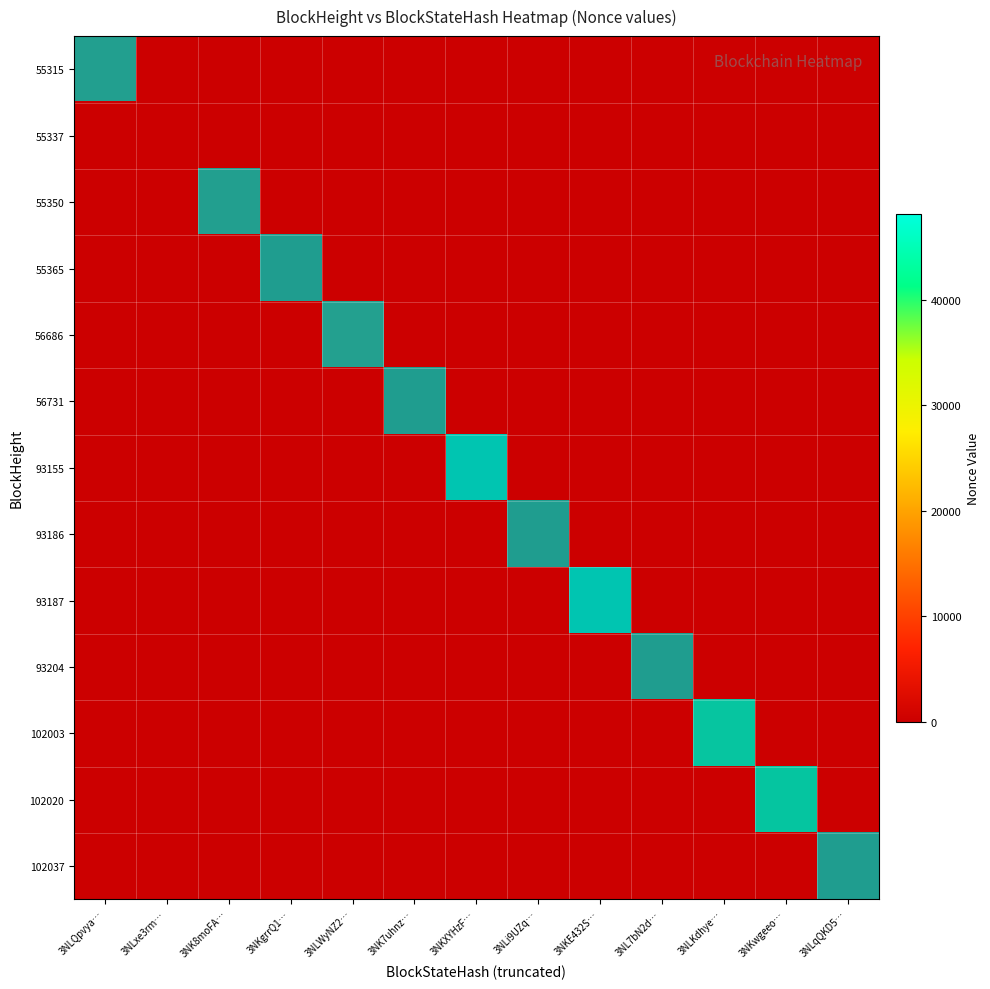

What is the greatest value displayed?

48157